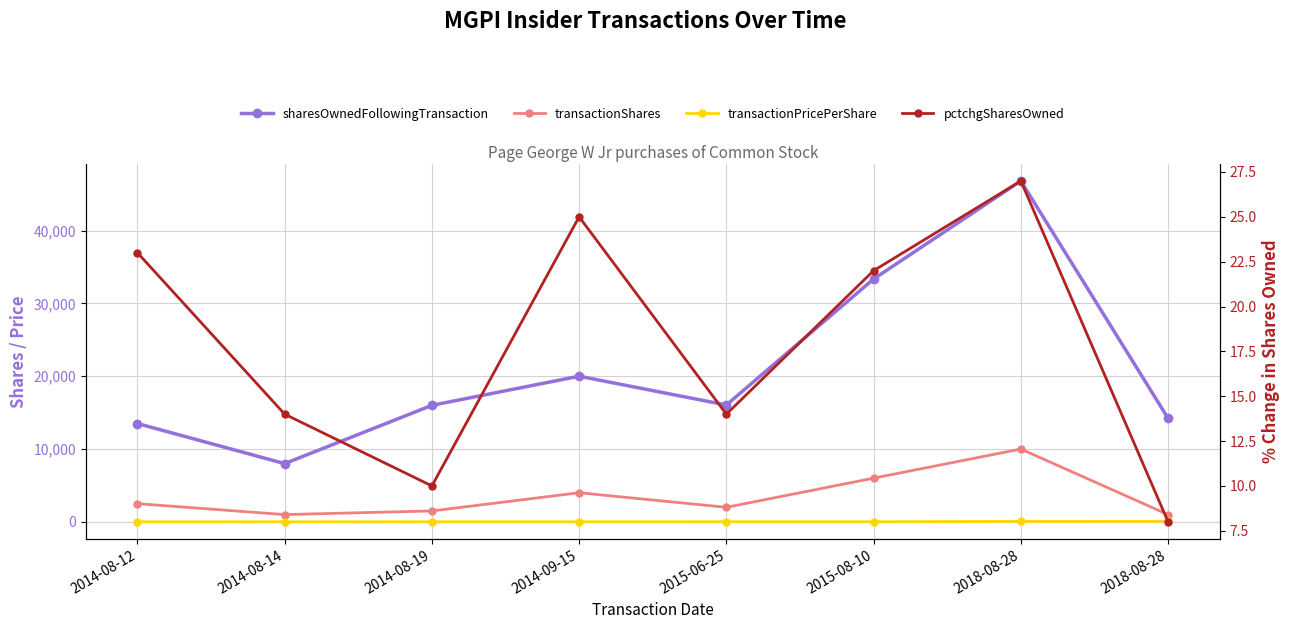

True or false: transactionShares has more than 1 points higher than both neighbors.

True